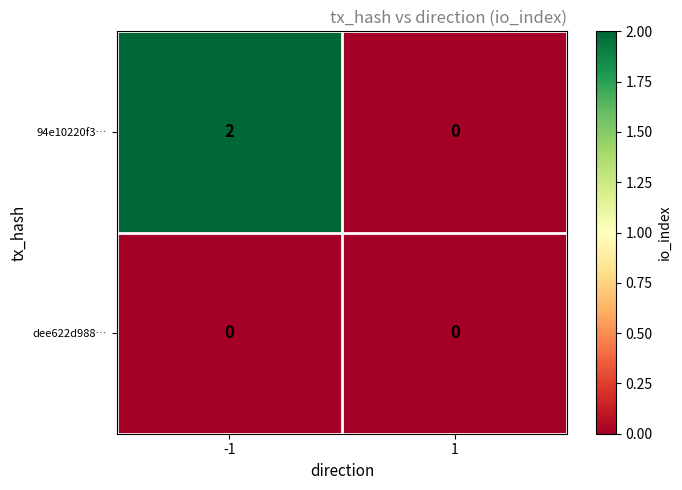

Which series has the widest spread of values?

94e10220f3…